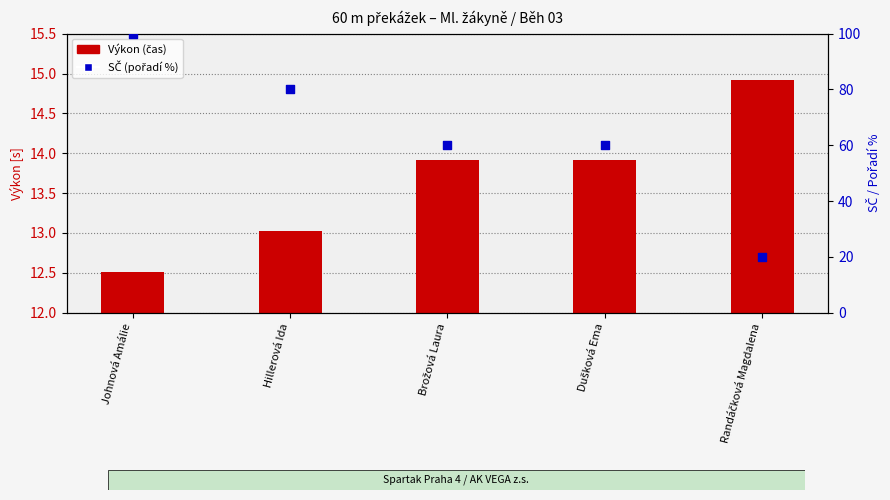

Which series reaches the maximum Y coordinate?

SČ (pořadí %)